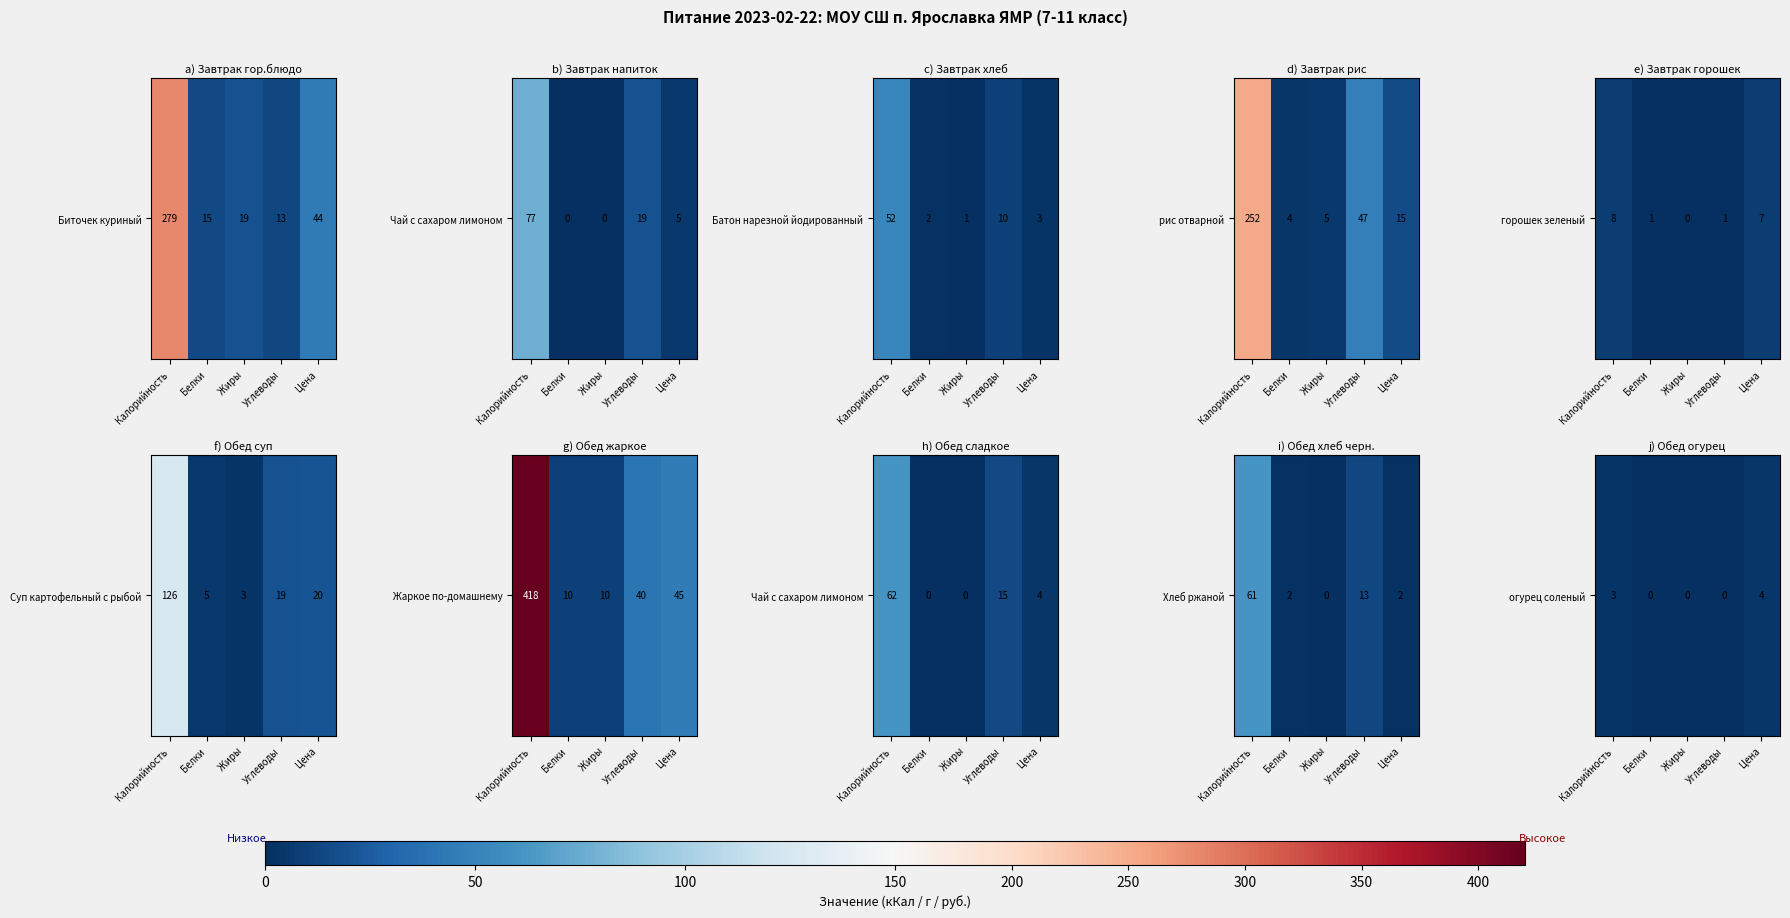

The chart shows a value of 2 at Калорийность. True or false?

False